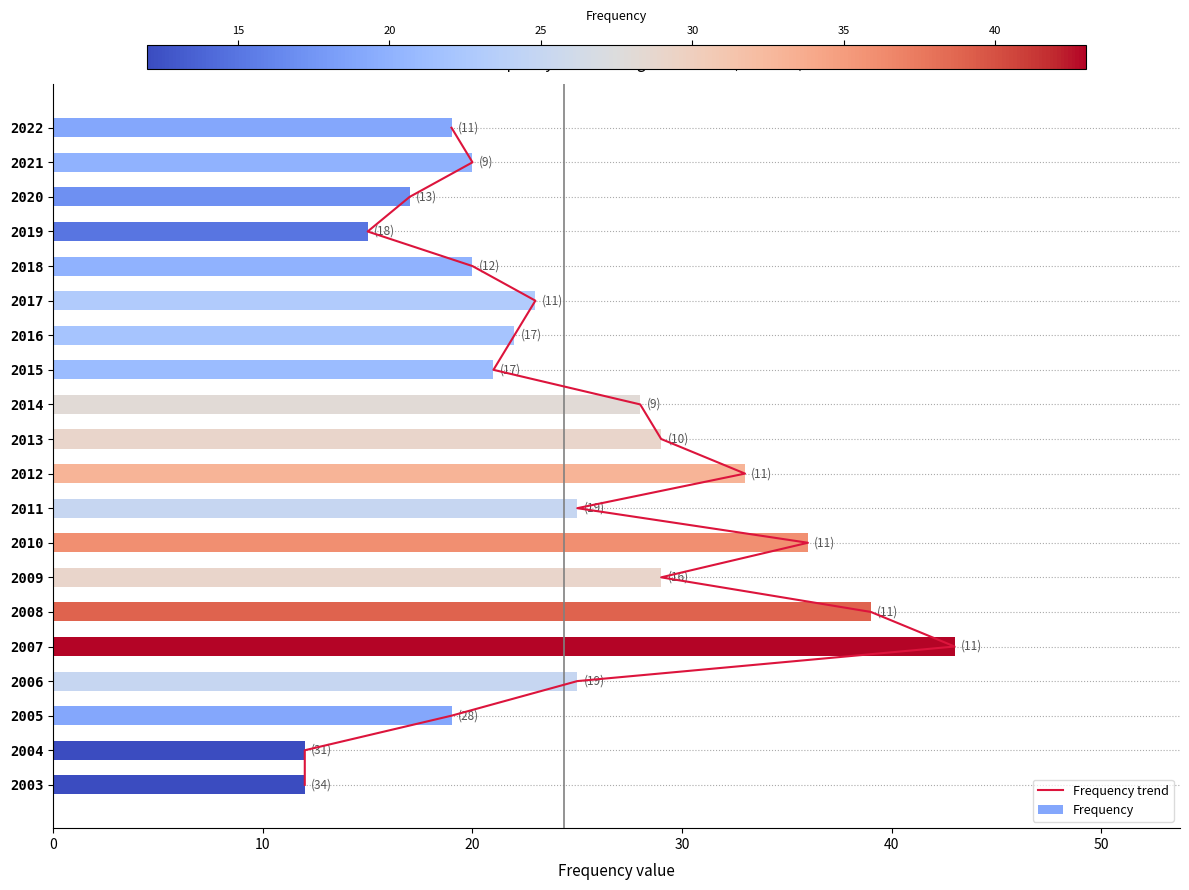

At which label does Frequency reach its peak?

2007